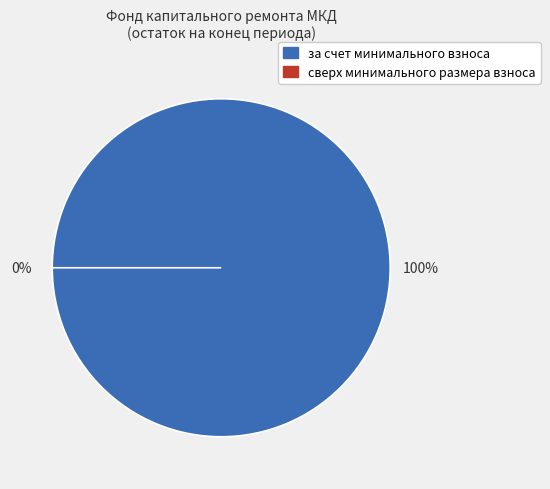

Which category has the smallest portion of the pie?

сверх минимального размера взноса